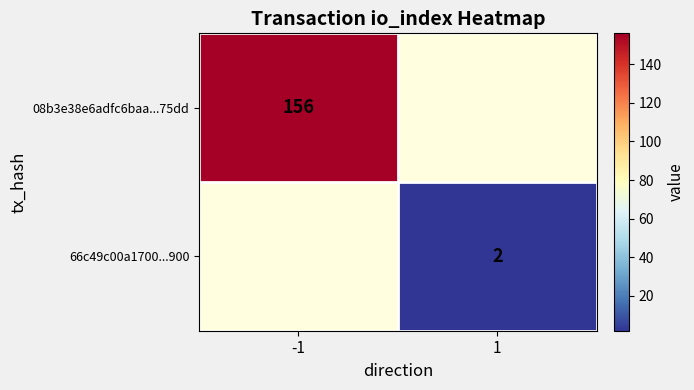

What is the minimum value shown in the chart?

2.0